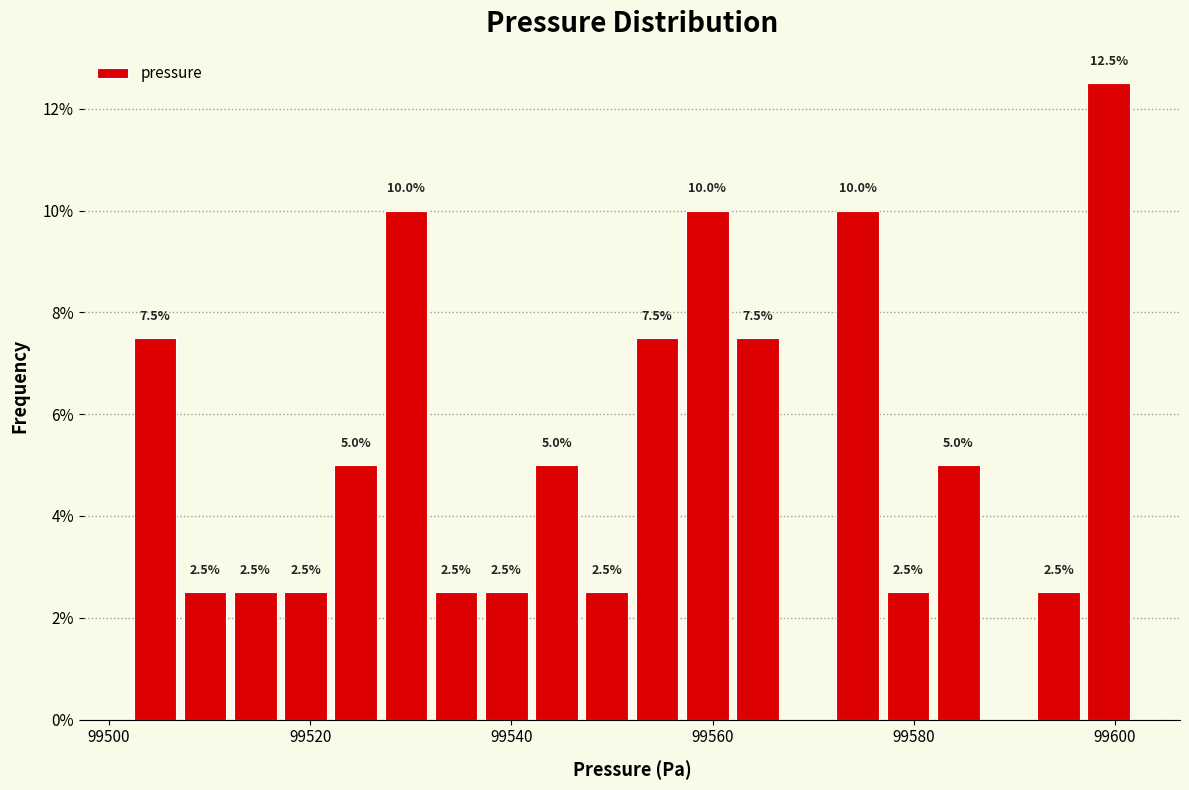

Around what value on the x-axis is the tallest bar? Give the approximate position of its centre, as read against the axis.

99600